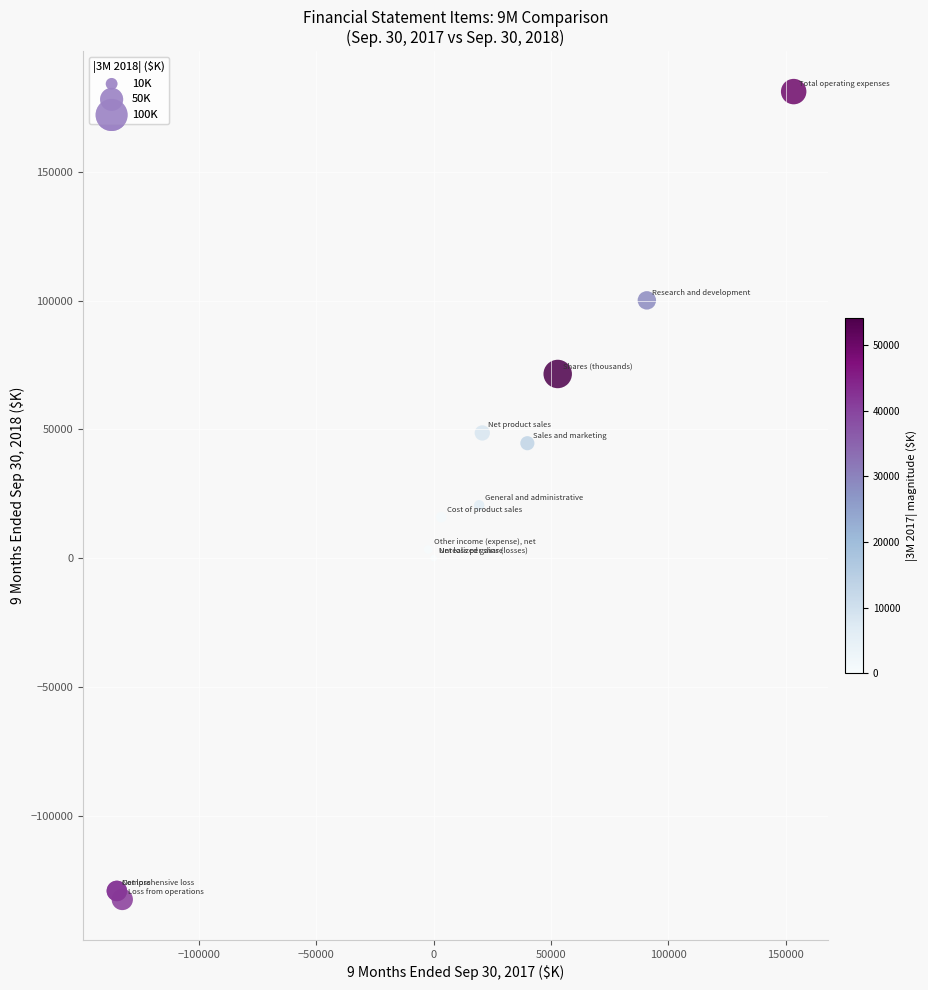

What Y value in the scatter plot is closest to 24315?

20525.0